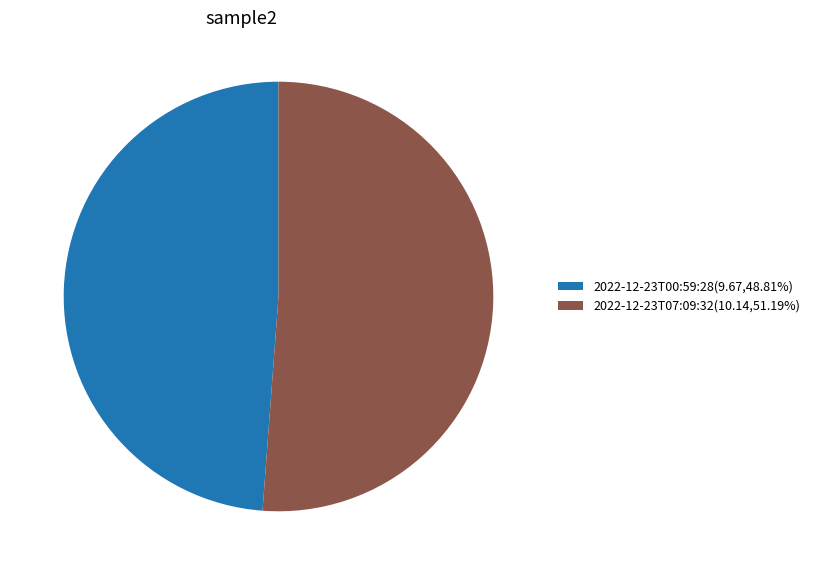

Is 2022-12-23T07:09:32(10.14,51.19%) the majority of the pie?

Yes